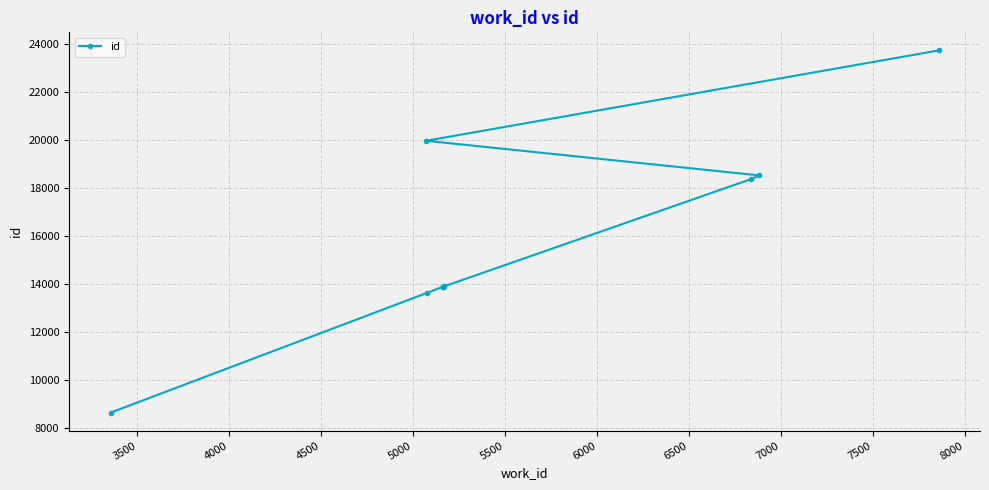

What is the value of the 2nd point from the left?

19958